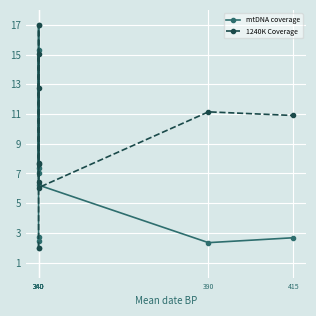

How many lines are shown in the chart?

2